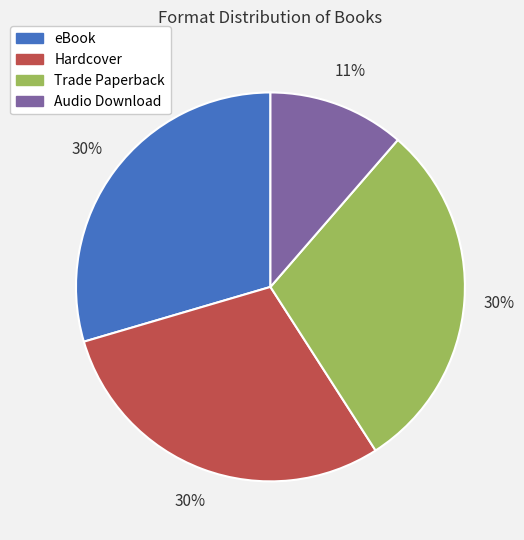

Is it true that eBook is 30% of the pie?

True